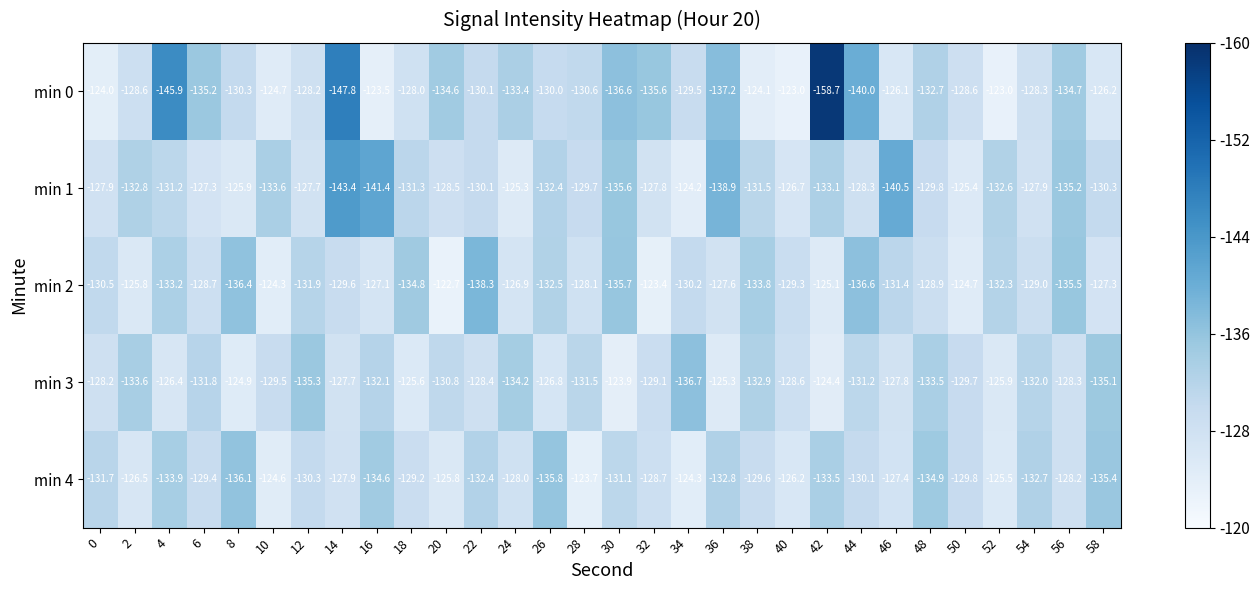

How many values in the min 2 series exceed 129?

16